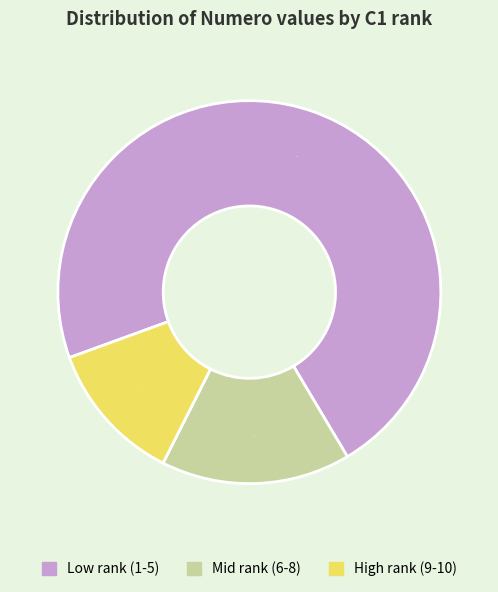

To the nearest percent, what is the average slice percentage?

33%